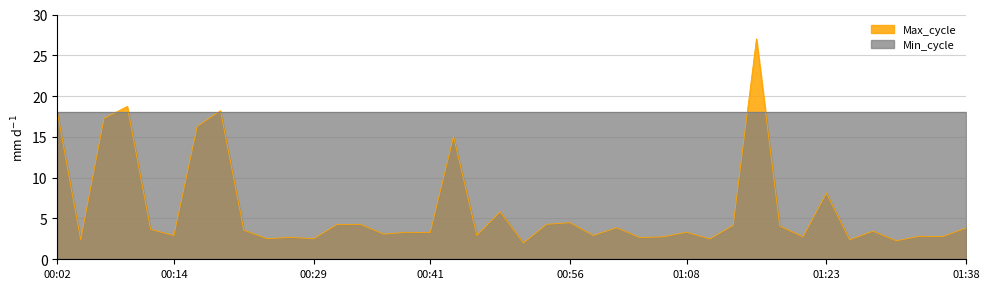

What position from the left is 00:21?

9